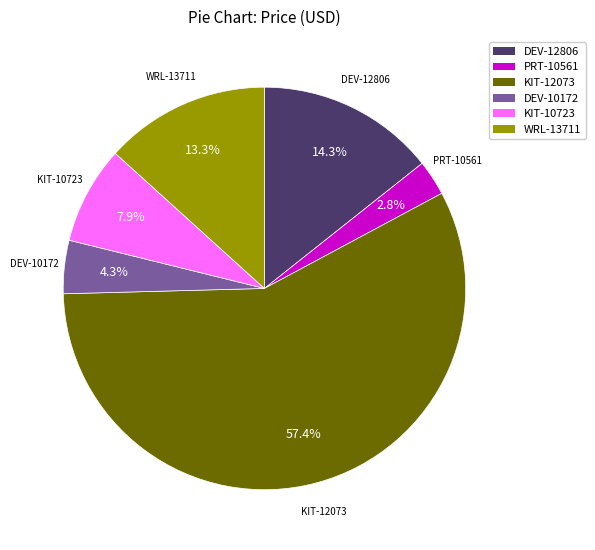

What percentage is the DEV-12806 slice, to the nearest percent?

14%